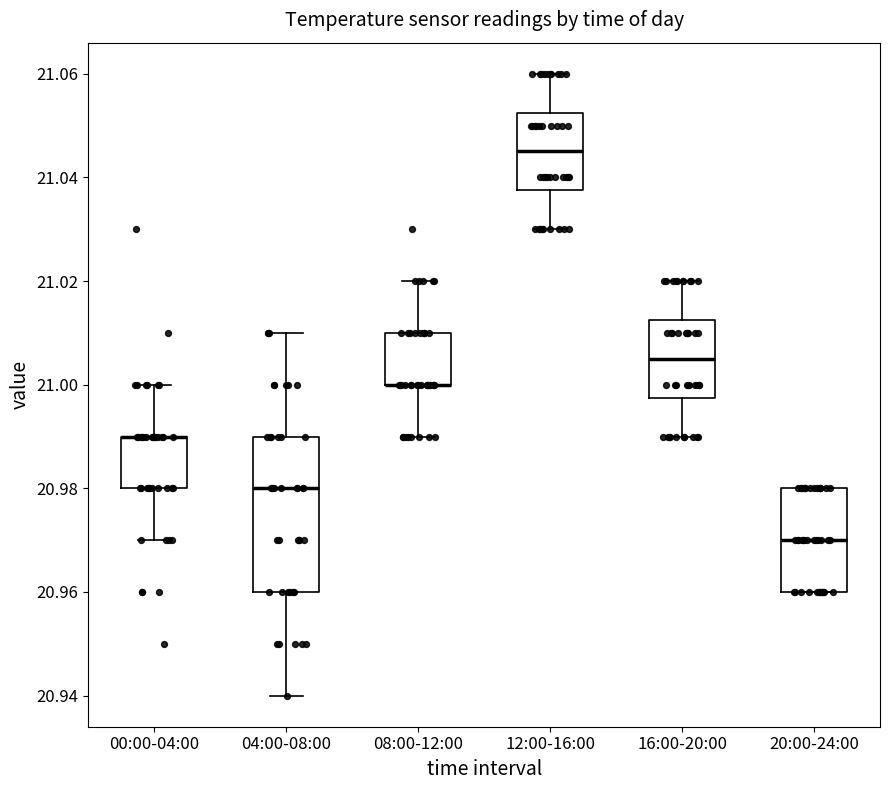

Reading left to right, transcribe this box plot: for each box, give where its median line is, the range the box spans, and where its two whiskers end, as read against the y-axis. The values are not printed on the chart, so give them approximately, as read against the axis.

00:00-04:00: median 20.990 (drawn on the box's upper edge), box 20.980 to 20.990, whiskers 20.970 to 21.000
04:00-08:00: median 20.980, box 20.960 to 20.990, whiskers 20.940 to 21.010
08:00-12:00: median 21.000 (drawn on the box's lower edge), box 21.000 to 21.010, whiskers 20.990 to 21.020
12:00-16:00: median 21.046, box 21.038 to 21.052, whiskers 21.030 to 21.060
16:00-20:00: median 21.006, box 20.998 to 21.012, whiskers 20.990 to 21.020
20:00-24:00: median 20.970, box 20.960 to 20.980, whiskers 20.960 to 20.980